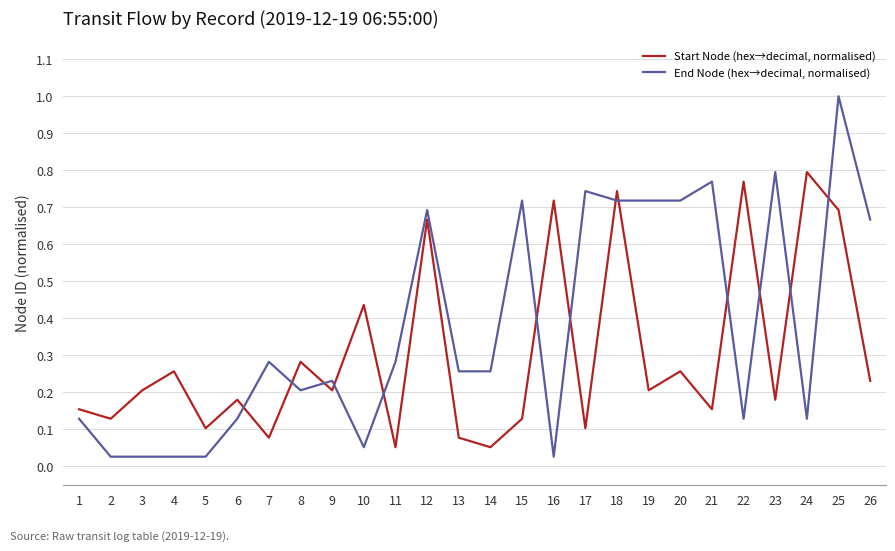

What is the difference between the End Node (hex→decimal, normalised) values at 1 and 18?

0.6